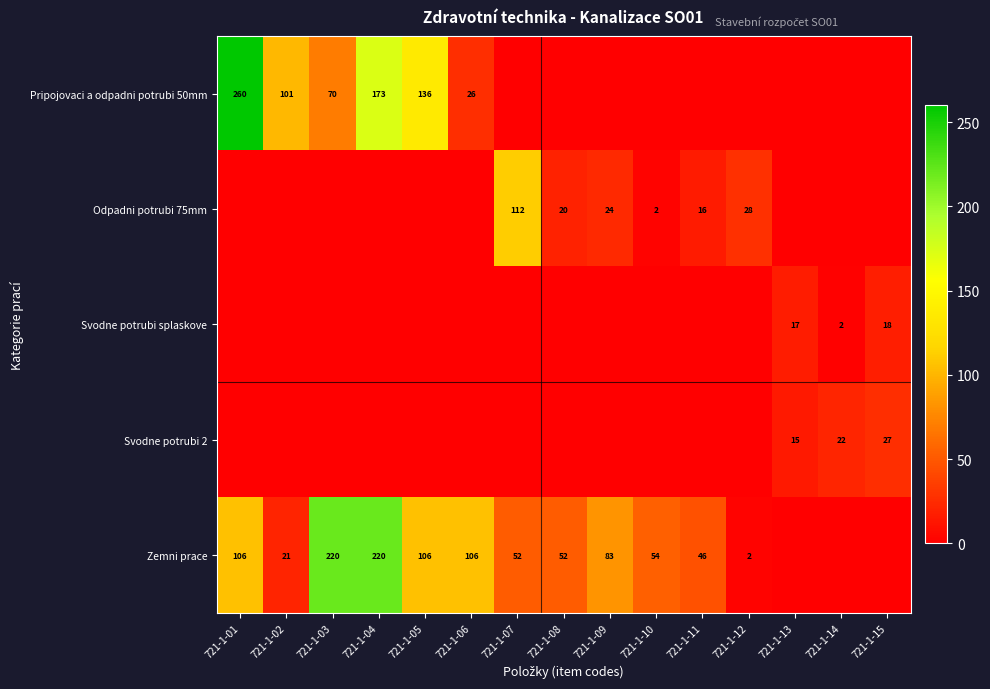

The Zemni prace series shows 46 at 721-1-11. True or false?

True